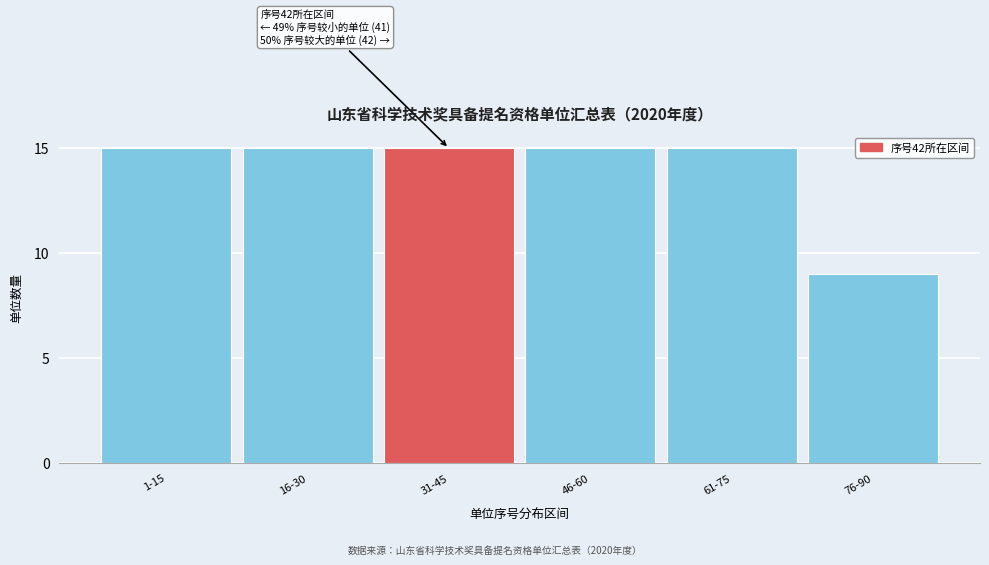

Reading left to right, extract all data points from this chart.

1-15=15	16-30=15	31-45=15	46-60=15	61-75=15	76-90=9